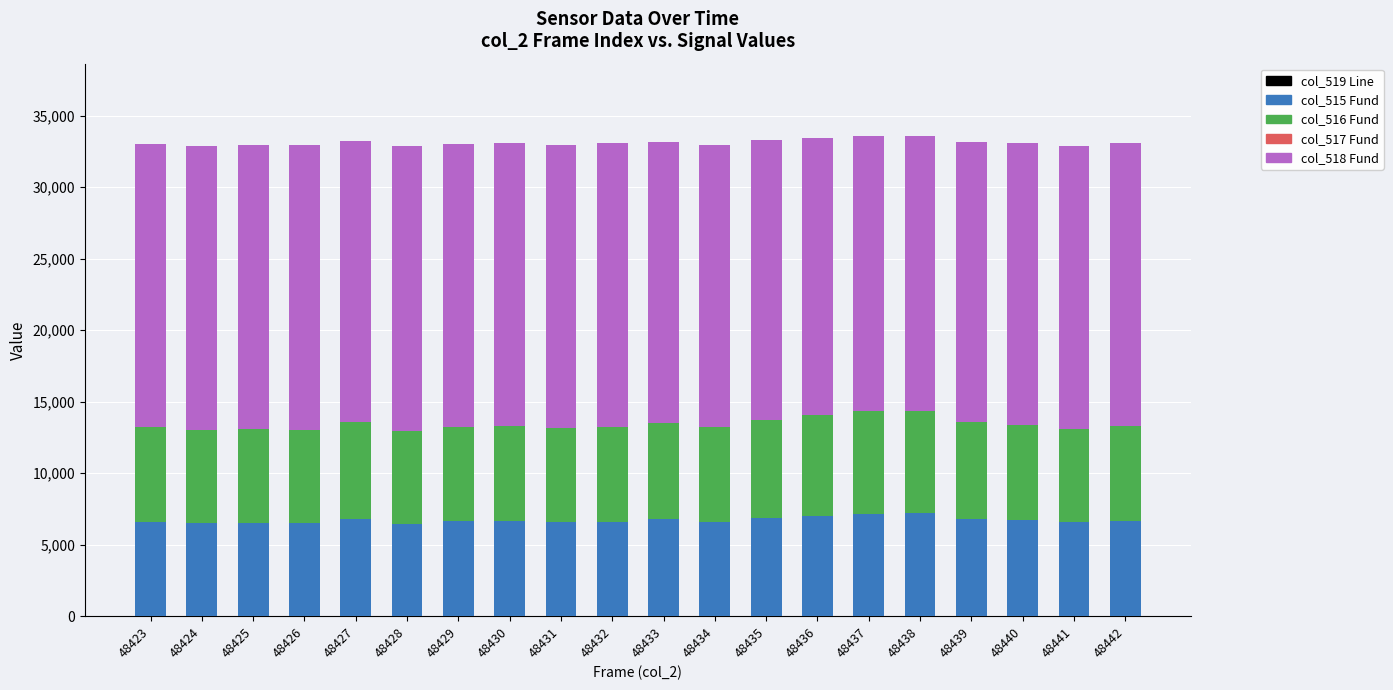

Rank the series at 48423 from lowest to highest value.

col_517 Fund, col_515 Fund, col_516 Fund, col_518 Fund, col_519 Line